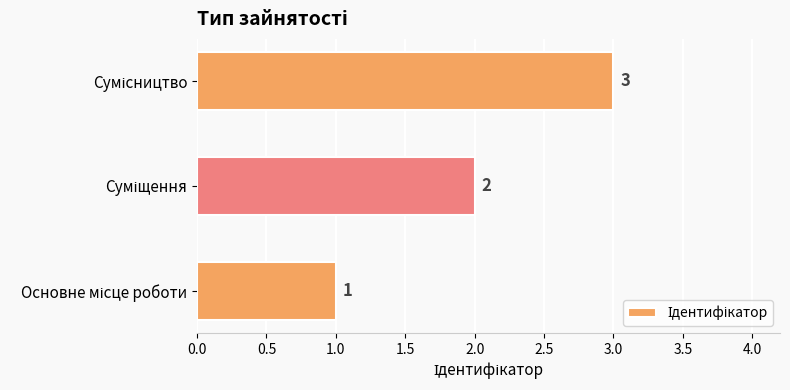

Count the values in the range 1 to 3.

3